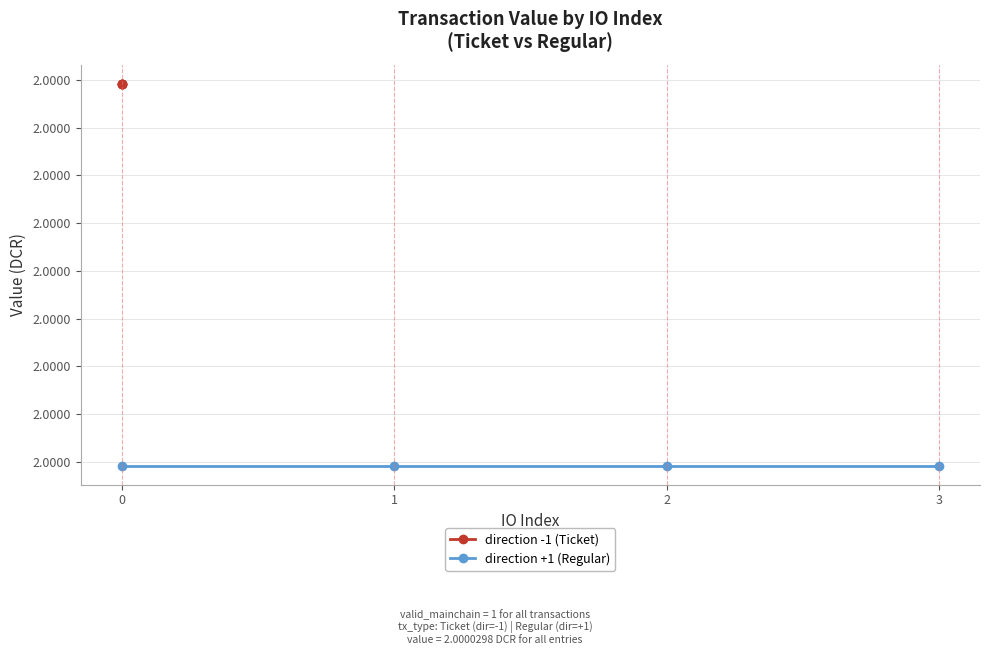

True or false: direction +1 (Regular) has a value of 2.8 at 1.

False